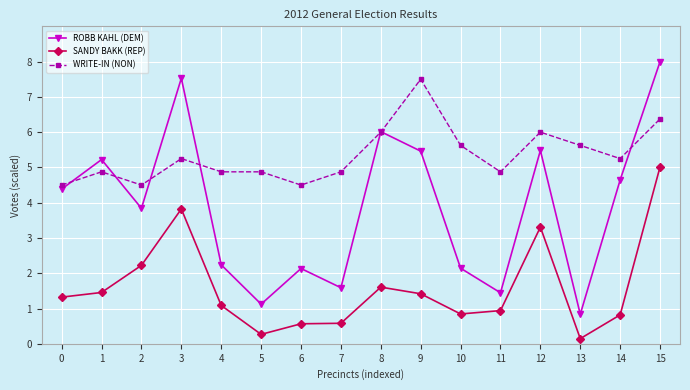

What is the spread (max minus min) of values at 12?

2.7